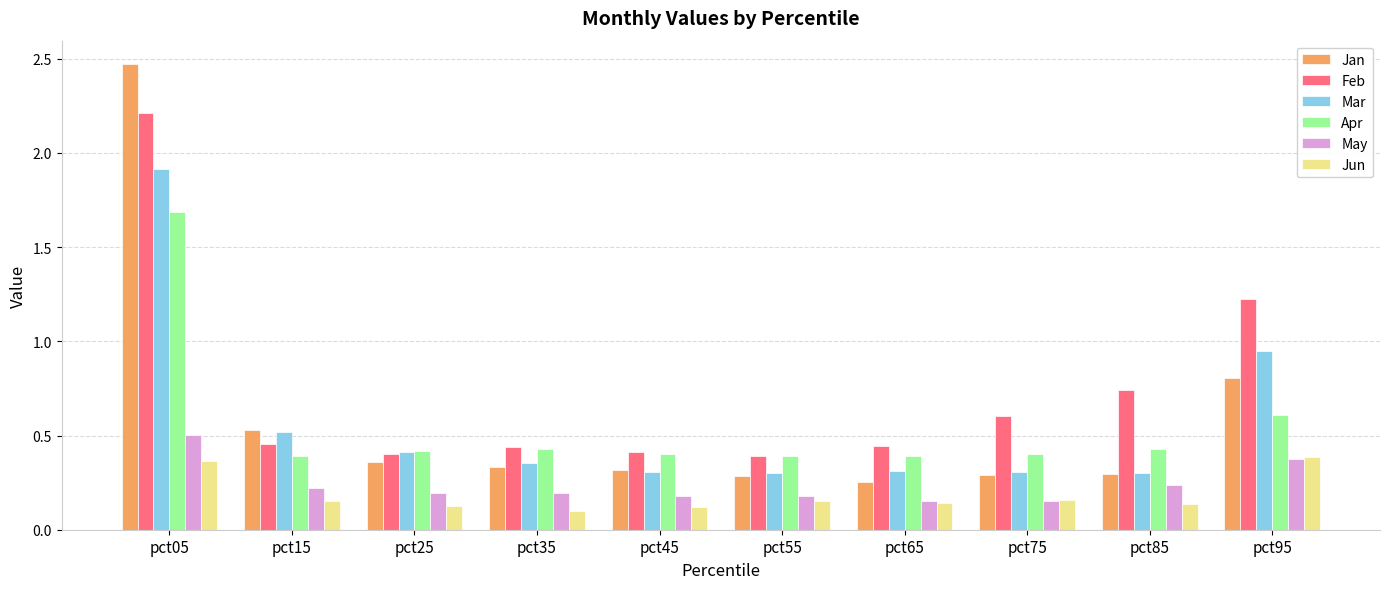

How many bars are there in total?

60